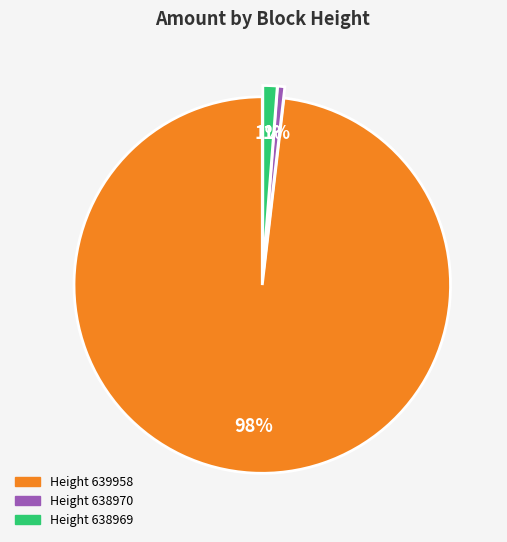

How many slices are in this pie chart?

3